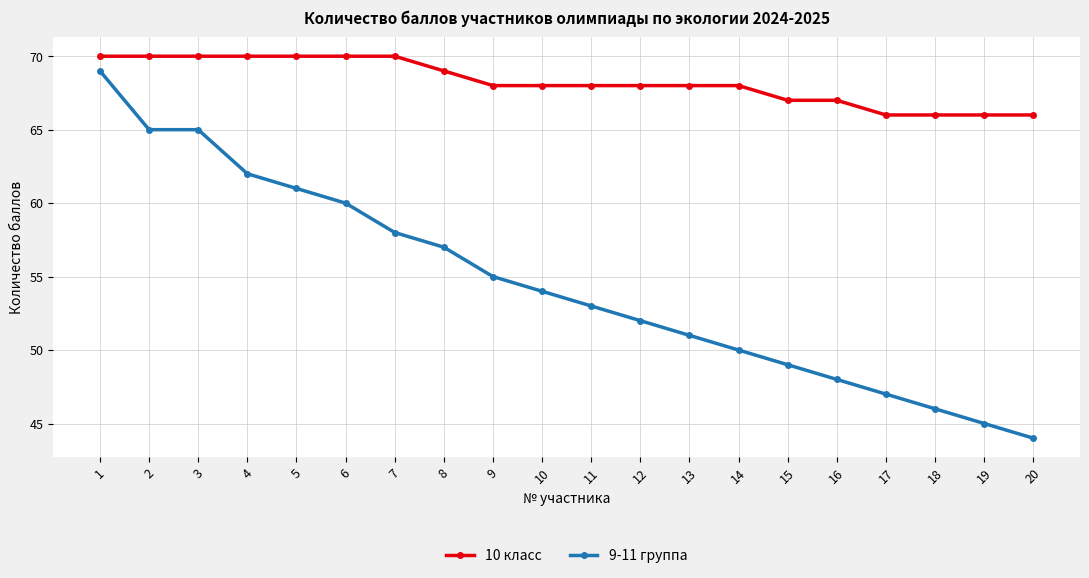

What is the value of the 10 класс point at the 11th from the left?

68